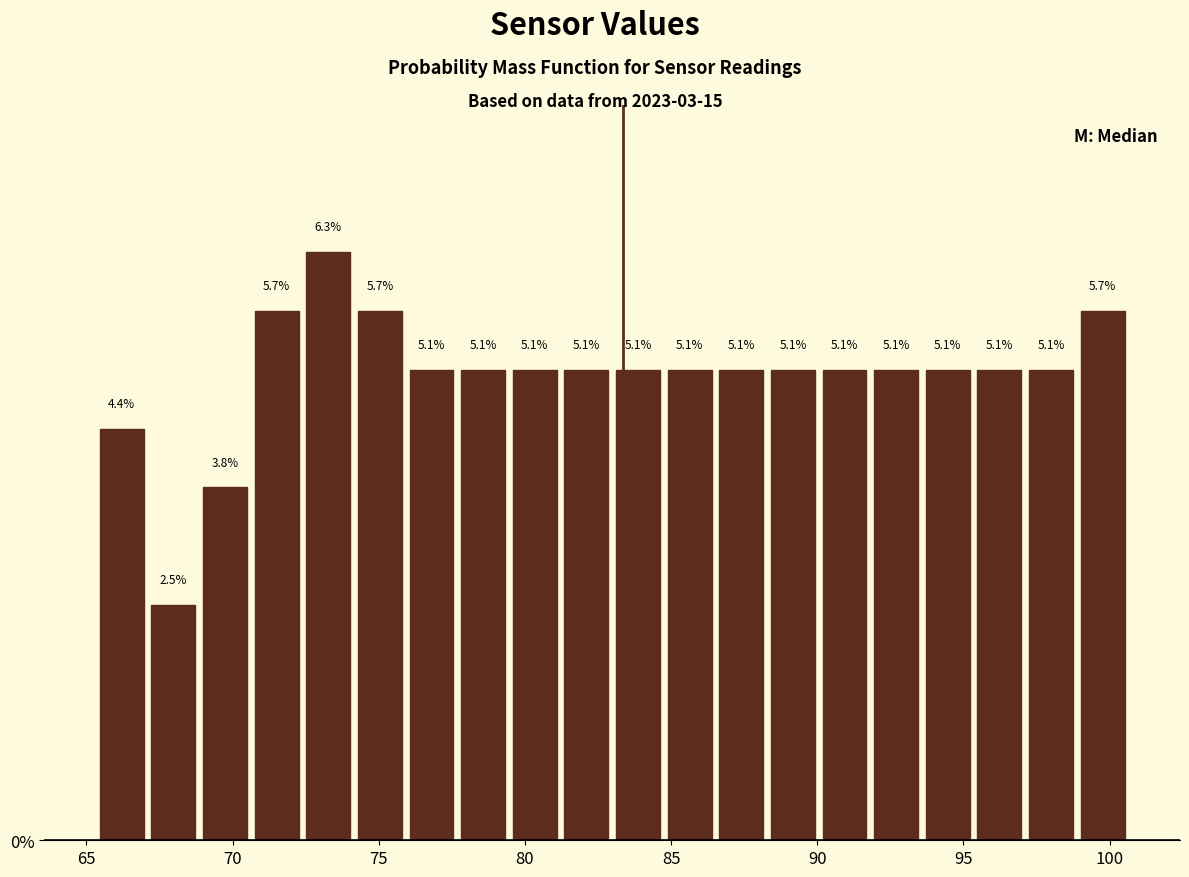

Read against the x-axis, roughly where is the centre of the tallest bar?

73.5